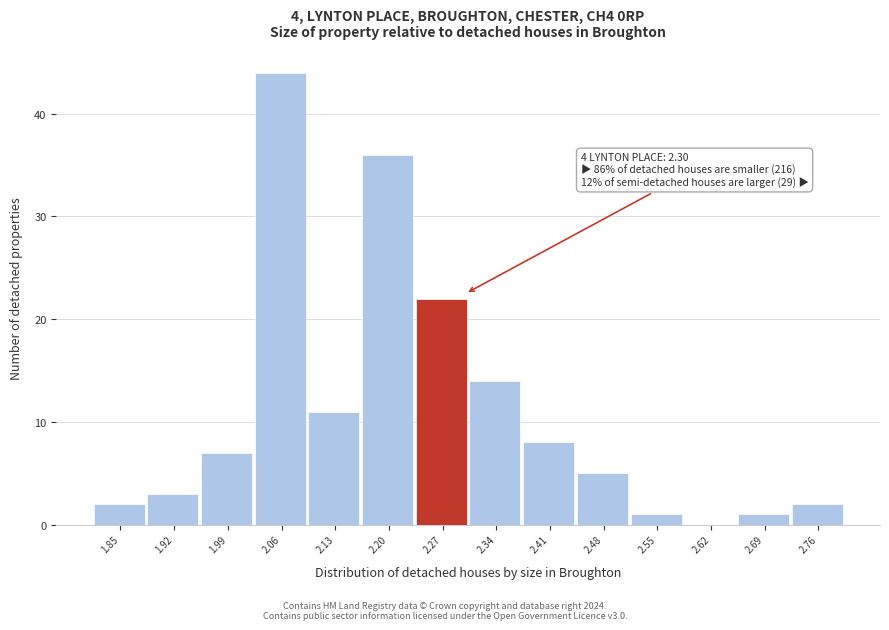

Reading left to right, transcribe all the data shown in this chart.

1.85=2	1.92=3	1.99=7	2.06=44	2.13=11	2.20=36	2.27=22	2.34=14	2.41=8	2.48=5	2.55=1	2.62=0	2.69=1	2.76=2